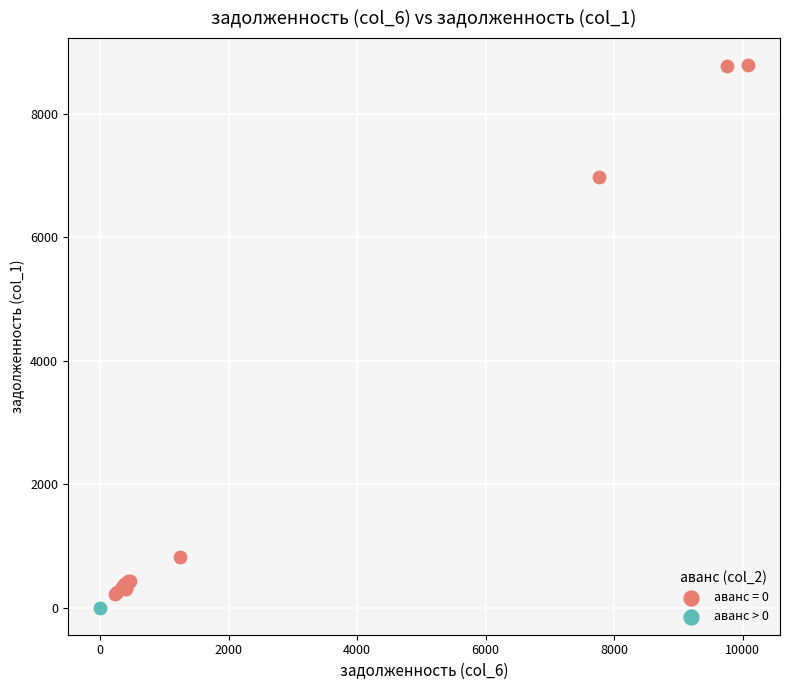

What are all the series names shown in the legend?

аванс = 0, аванс > 0